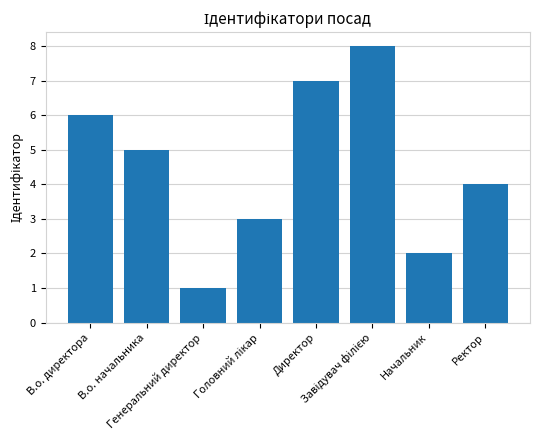

How many values are between 3 and 7?

5